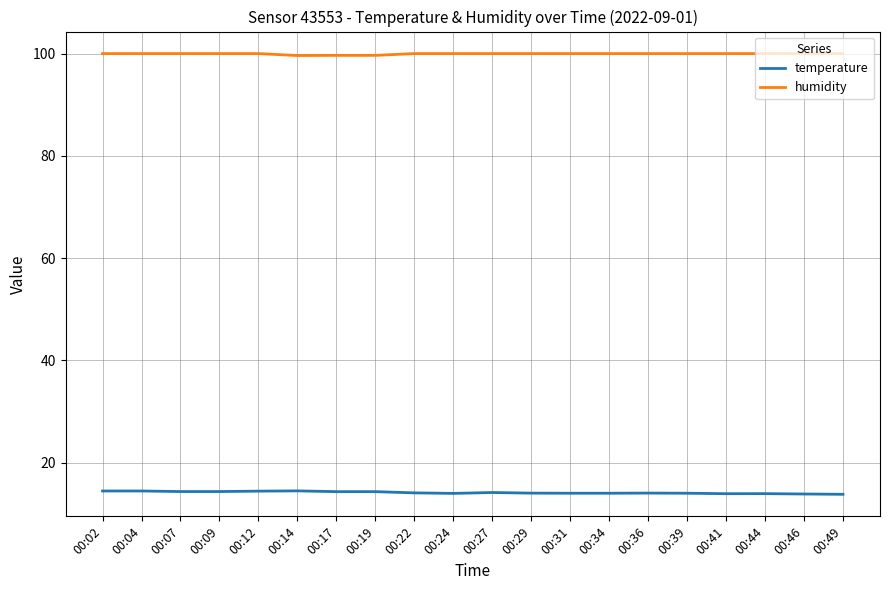

How many categories are shown in the chart?

20